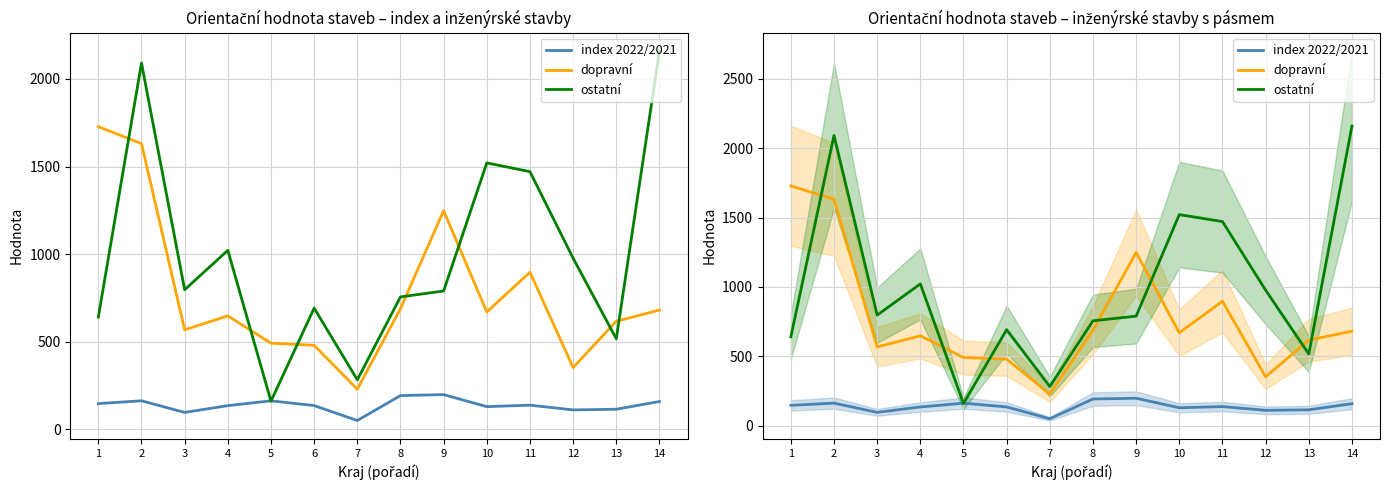

What value does the ostatní series have at 3?

797.0